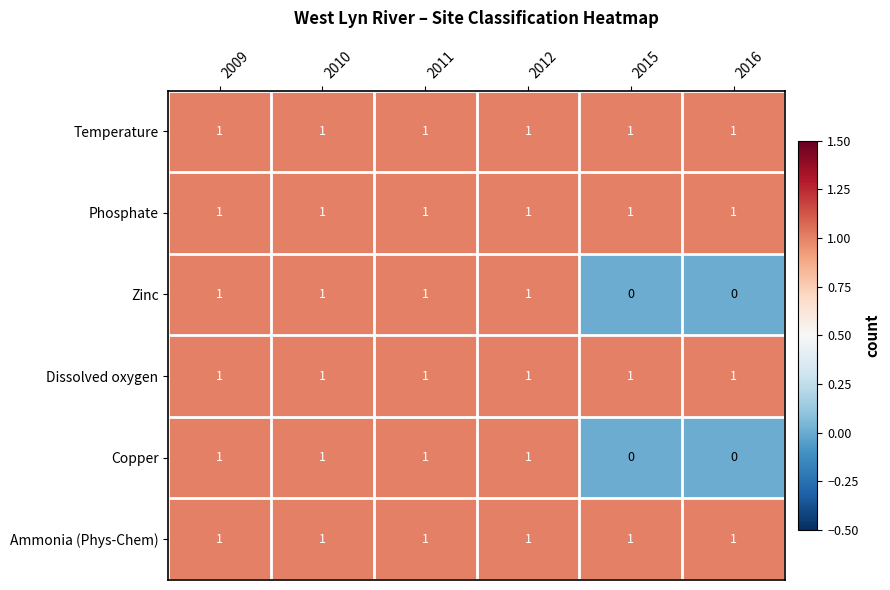

What is the sum of all Phosphate values?

6